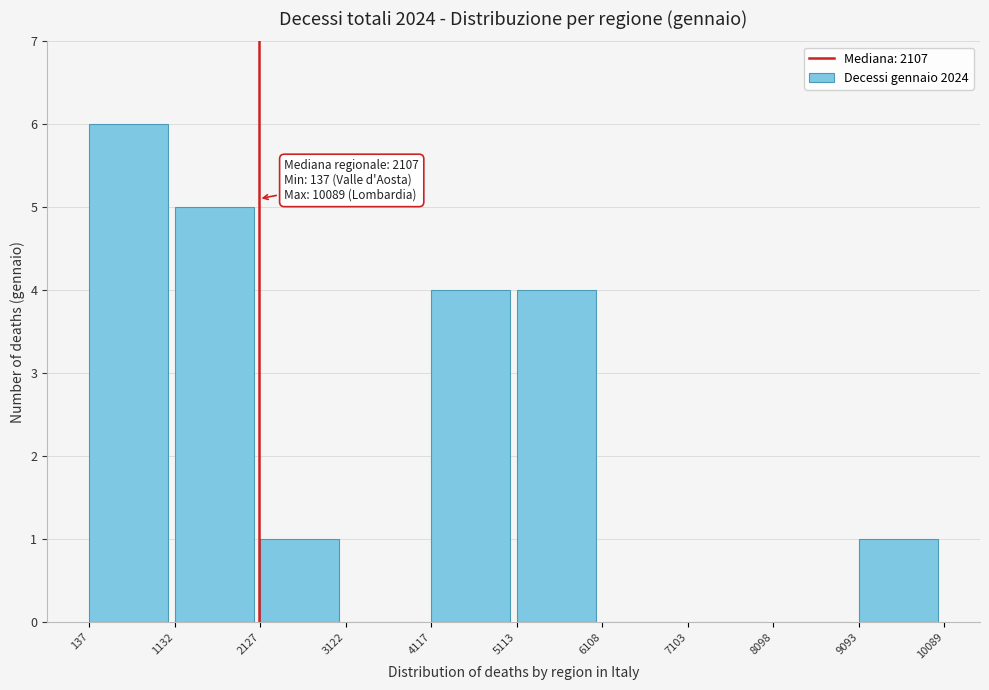

Over which range of the x-axis is the bar tallest?

137 to 1132